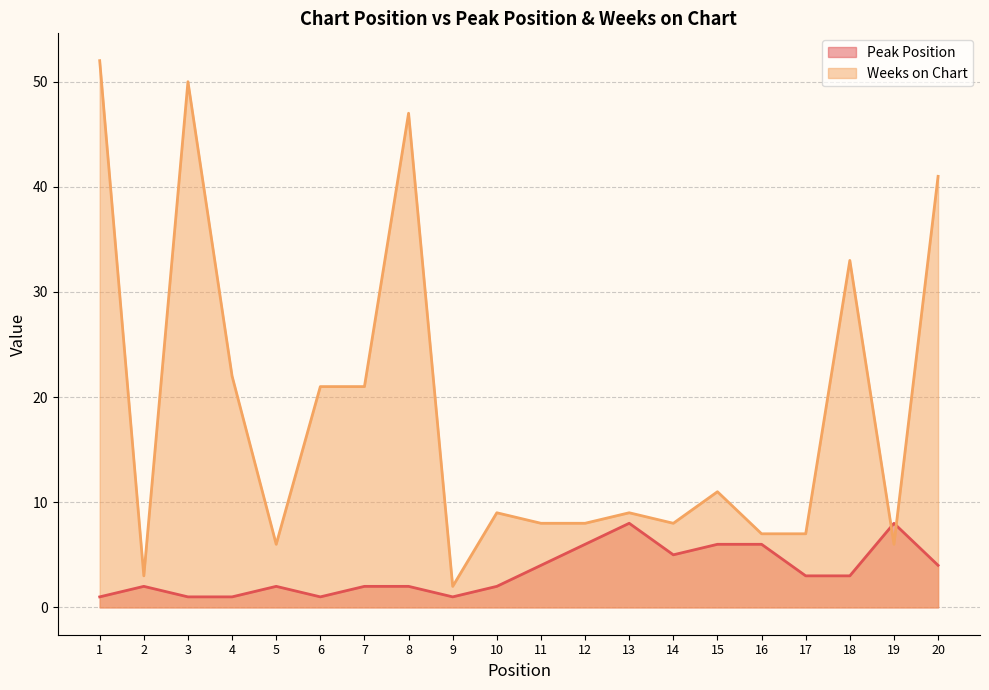

Reading right to left, extract all data points from this chart.

Peak Position: 20=4	19=8	18=3	17=3	16=6	15=6	14=5	13=8	12=6	11=4	10=2	9=1	8=2	7=2	6=1	5=2	4=1	3=1	2=2	1=1
Weeks on Chart: 20=41	19=6	18=33	17=7	16=7	15=11	14=8	13=9	12=8	11=8	10=9	9=2	8=47	7=21	6=21	5=6	4=22	3=50	2=3	1=52